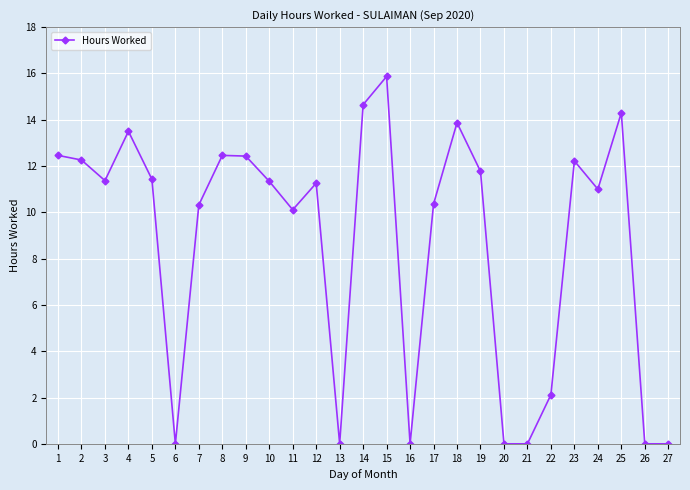

What is the sum of the values at 12 and 4?

24.8